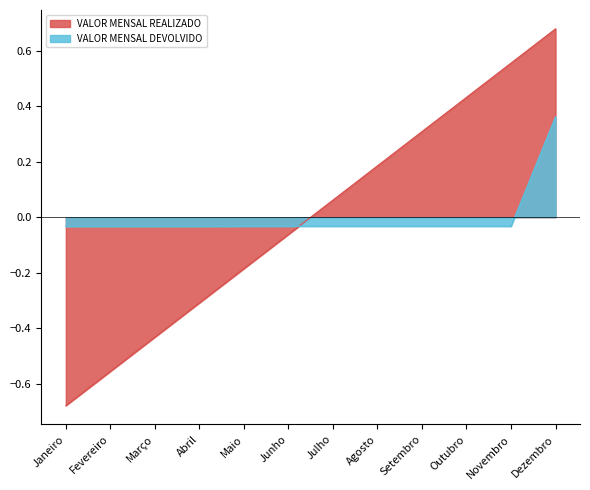

The value at Novembro is -0.0. True or false?

False